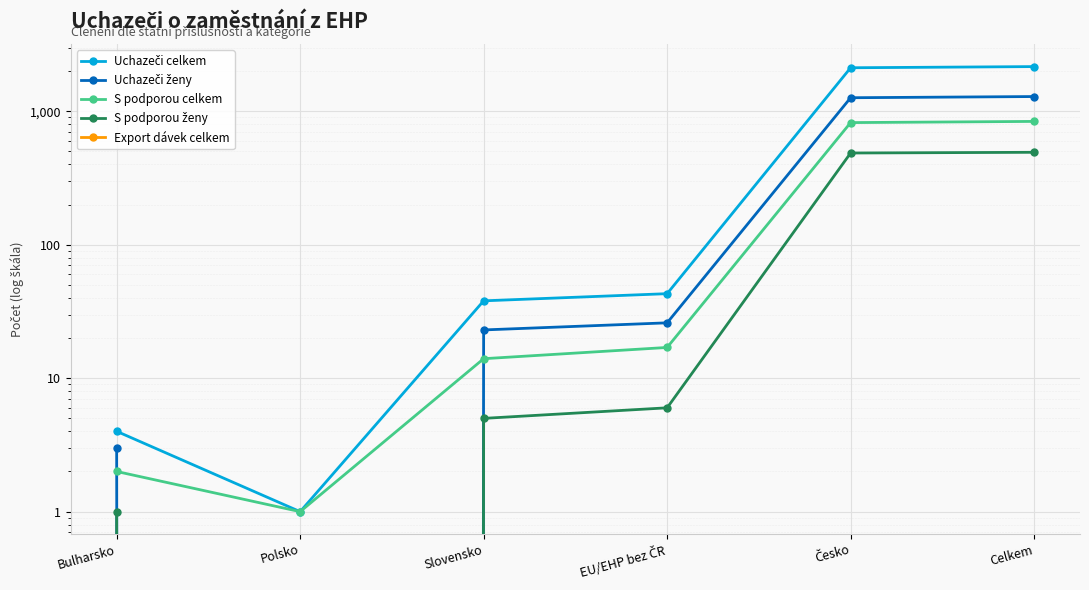

What is the sum of the S podporou ženy values at Polsko and Celkem?

493